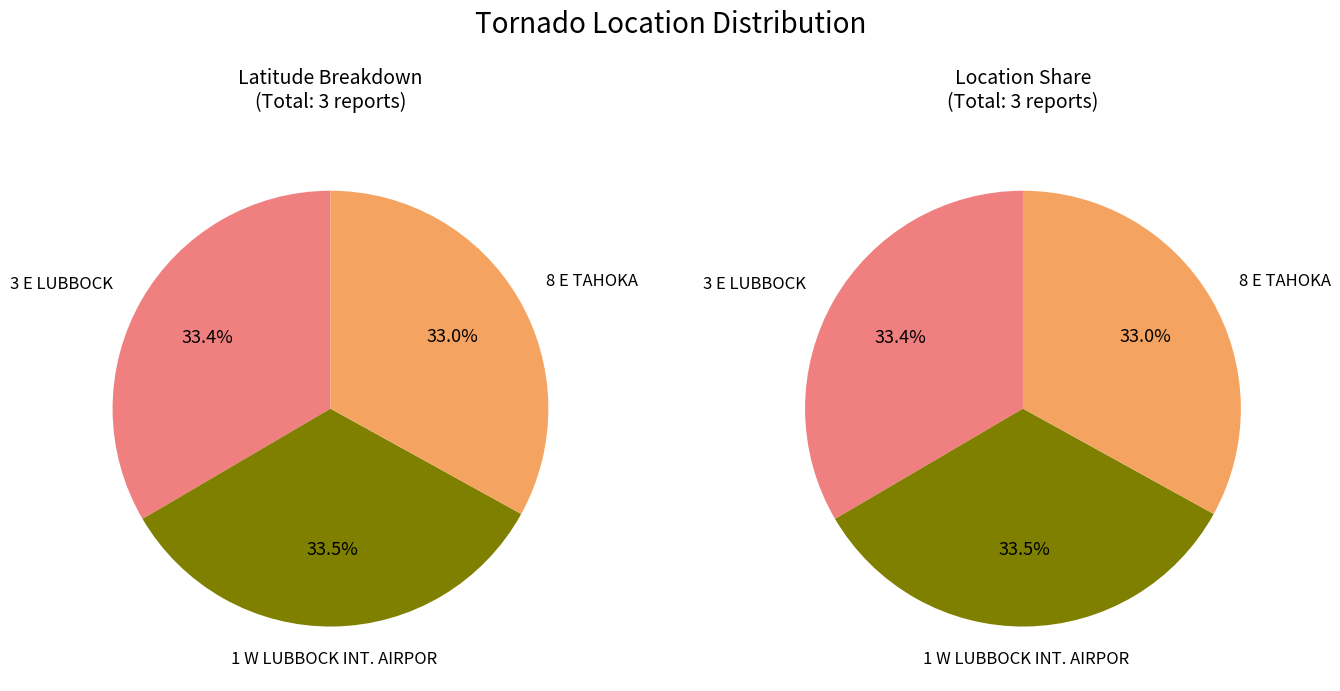

Which slice is the smallest?

8 E TAHOKA